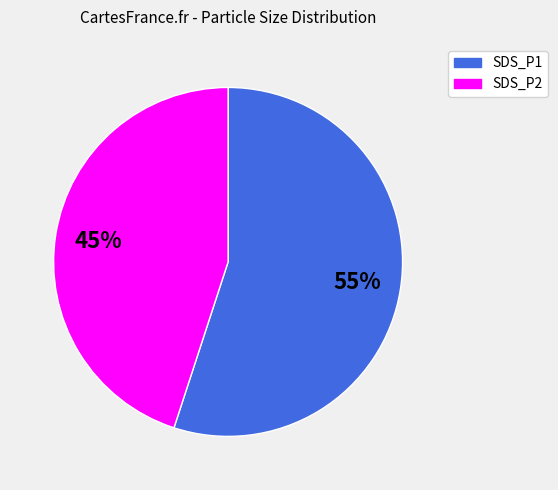

To the nearest percent, what percentage of the pie is SDS_P2?

45%